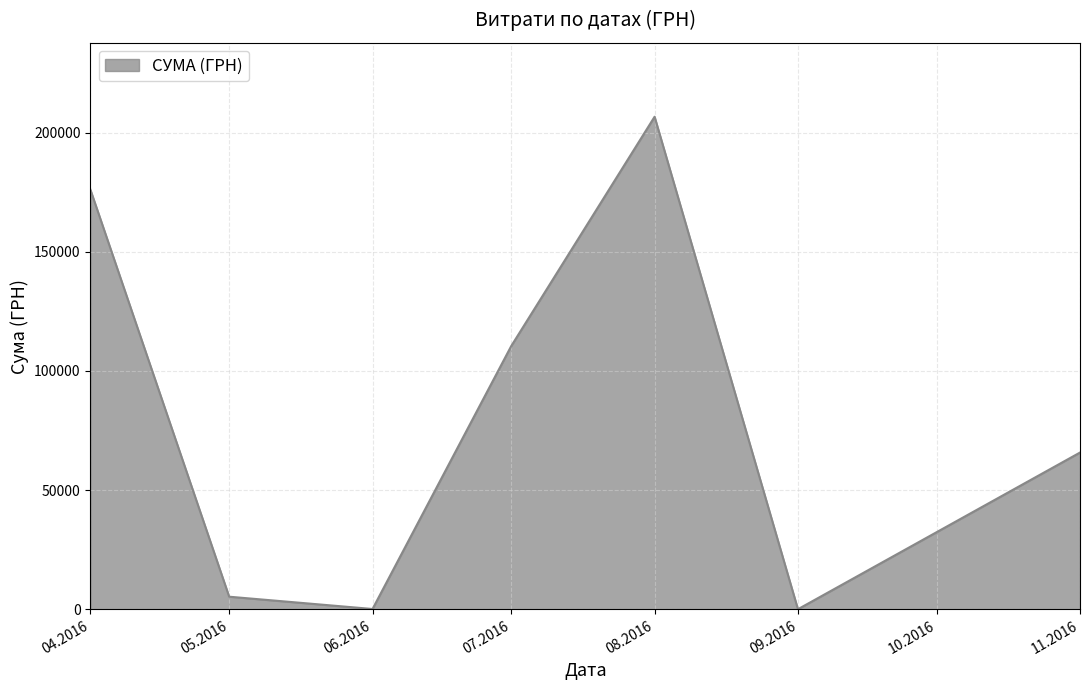

What is the ratio of the value at 08.2016 to the value at 07.2016?

1.9